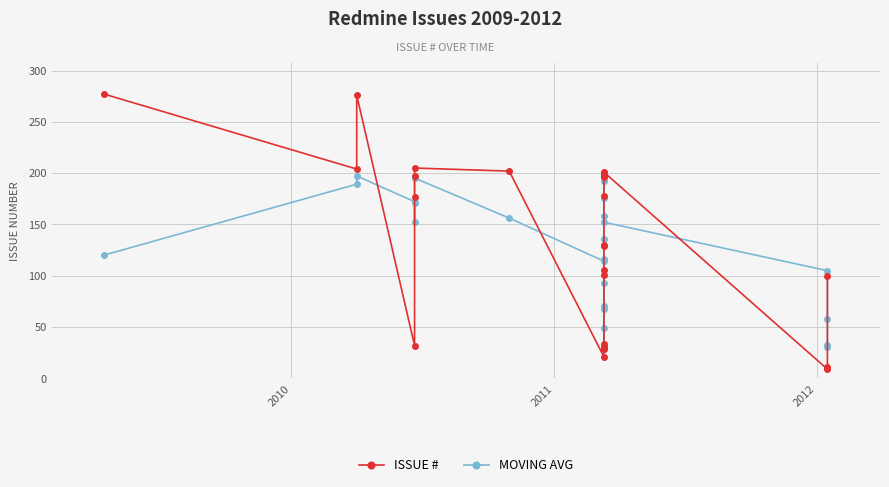

Between which two adjacent categories do ISSUE # and MOVING AVG first intersect?

2011 and 2012